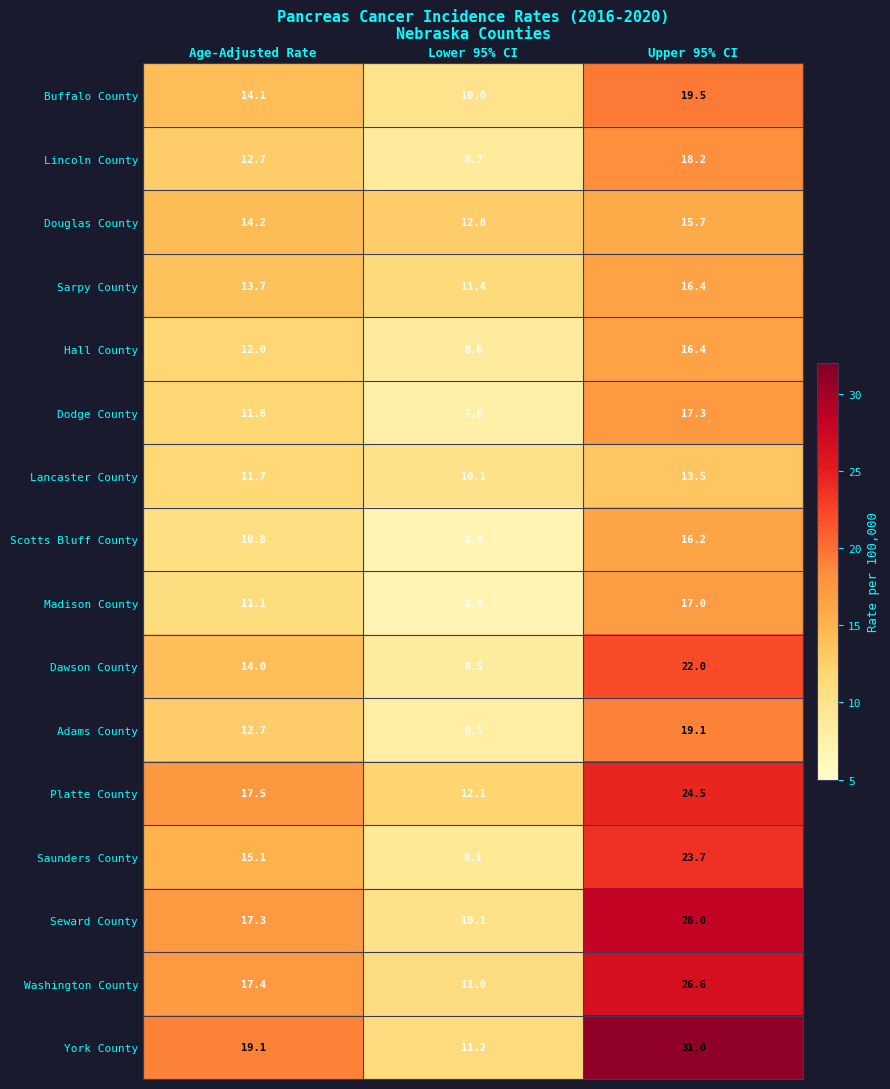

At which category is the sum across all series the highest?

Upper 95% CI